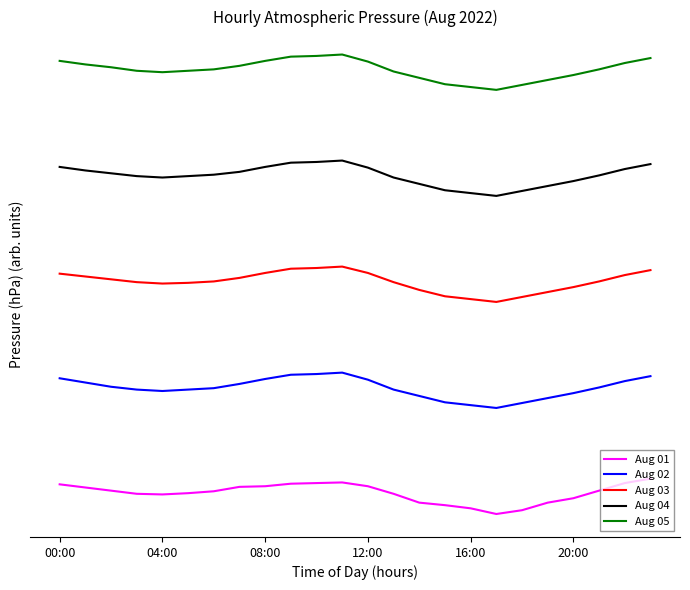

Does the chart display data point markers on the line(s)?

No